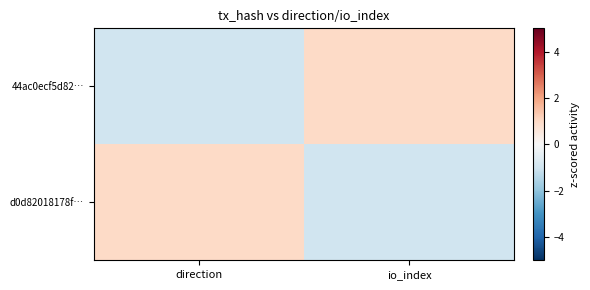

How many series are shown in this chart?

2